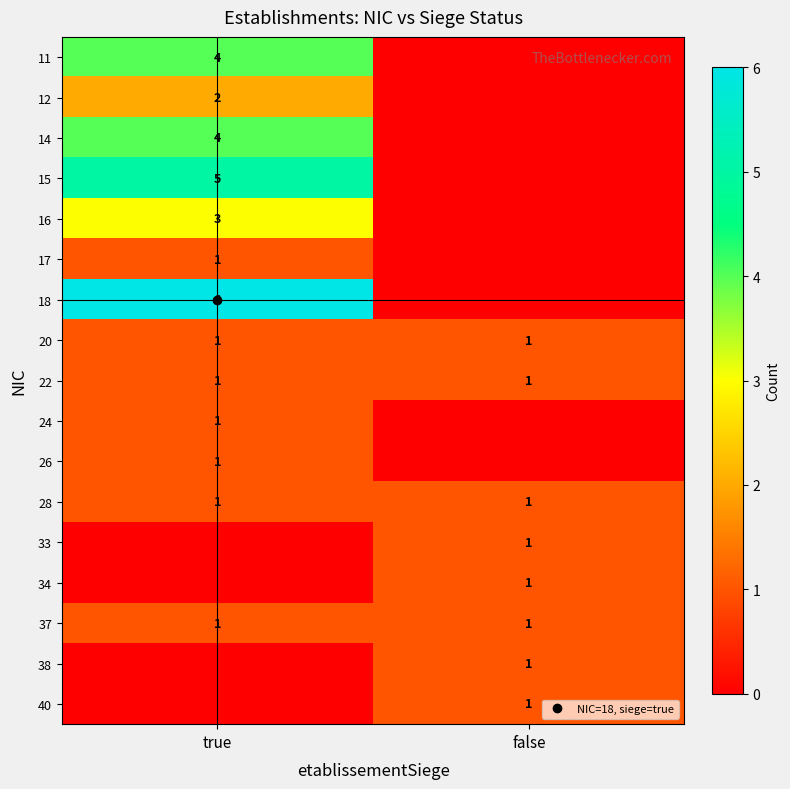

Count the 33 values in the range 0 to 1.

2